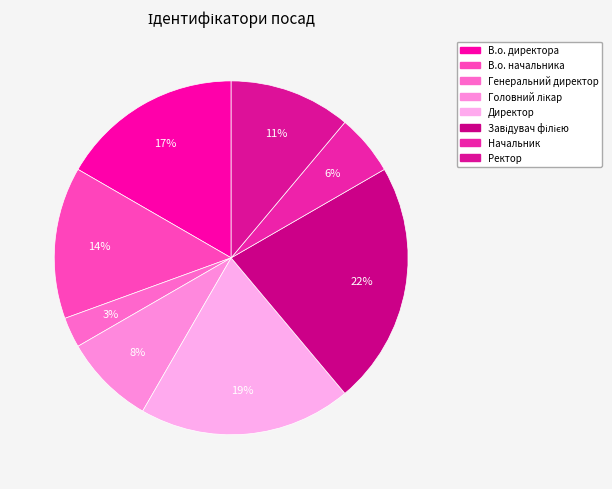

Is there any slice that represents more than half of the pie?

No